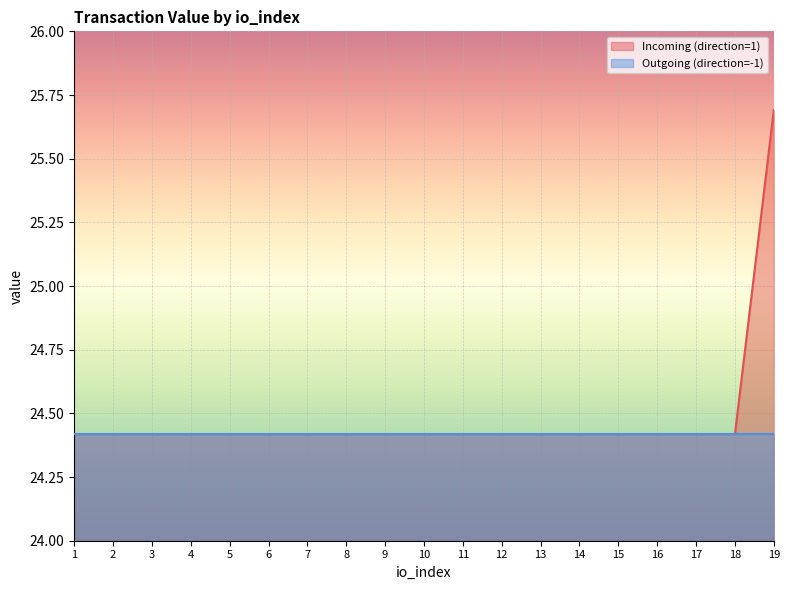

Rank the categories by value from lowest to highest.

1, 2, 3, 4, 5, 6, 7, 8, 9, 10, 11, 12, 13, 14, 15, 16, 17, 18, 19